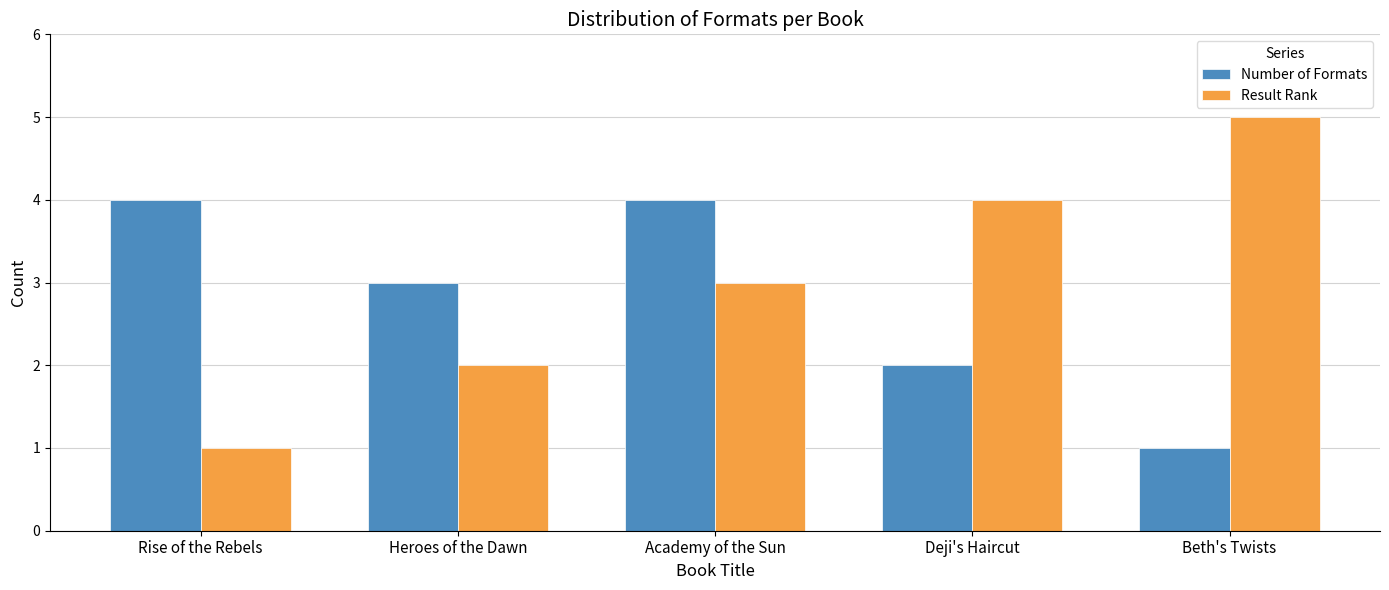

What position from the right is Rise of the Rebels?

5